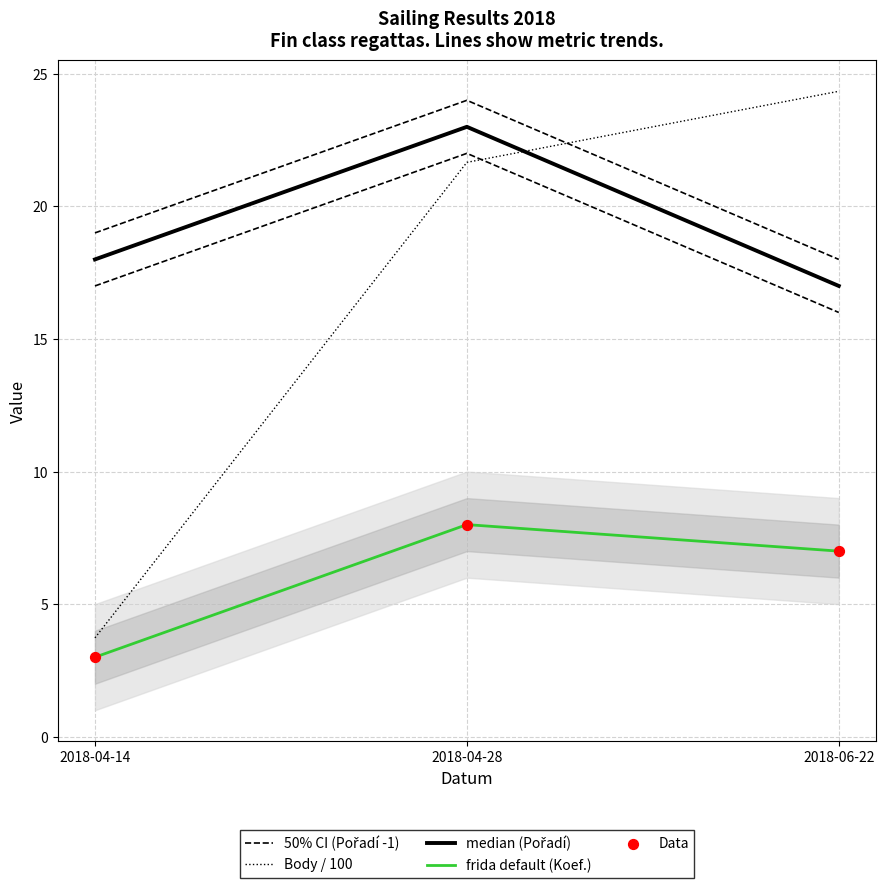

Is the value of median (Pořadí) at 2018-04-14 greater than the value of 50% CI (Pořadí -1) at 2018-06-22?

Yes